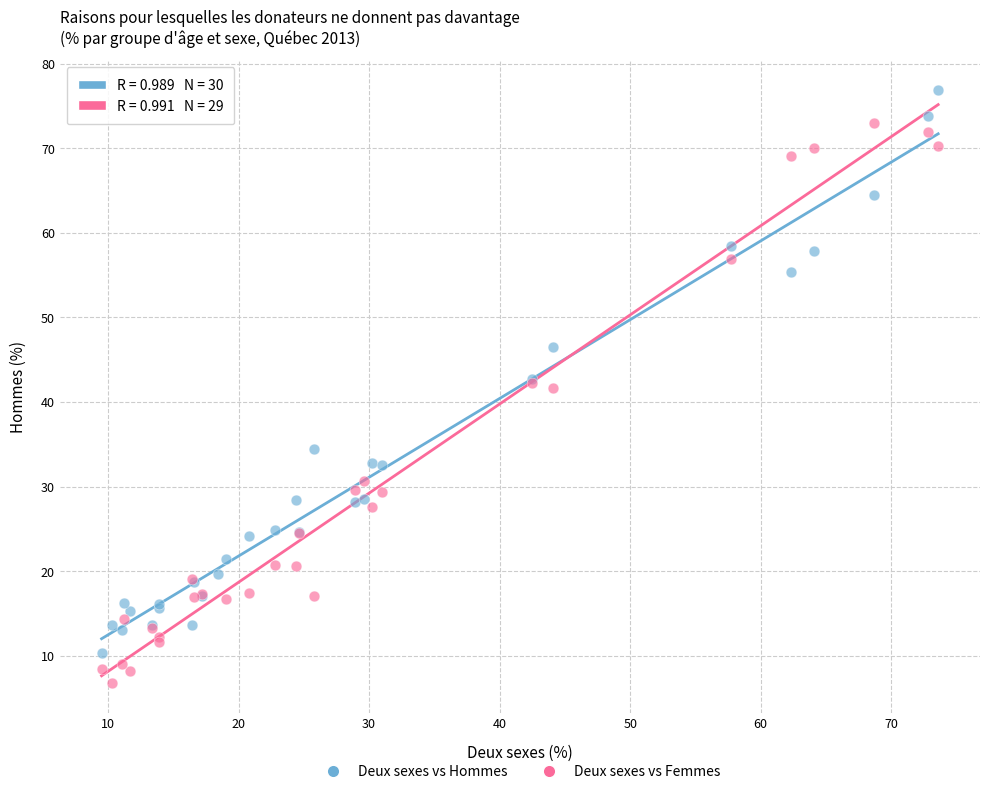

Which series contains the highest Y value?

Deux sexes vs Hommes